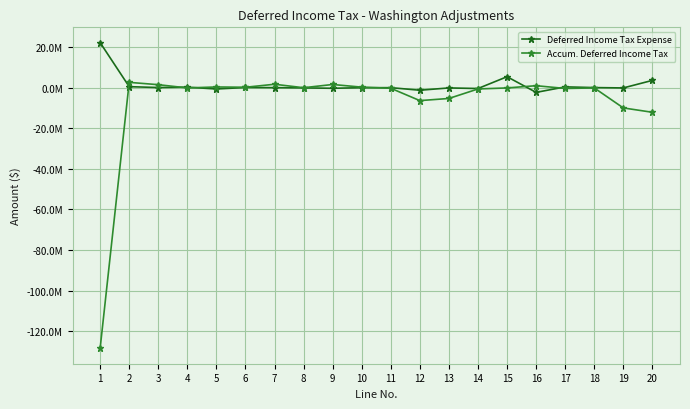

Does the chart have visible grid lines?

Yes